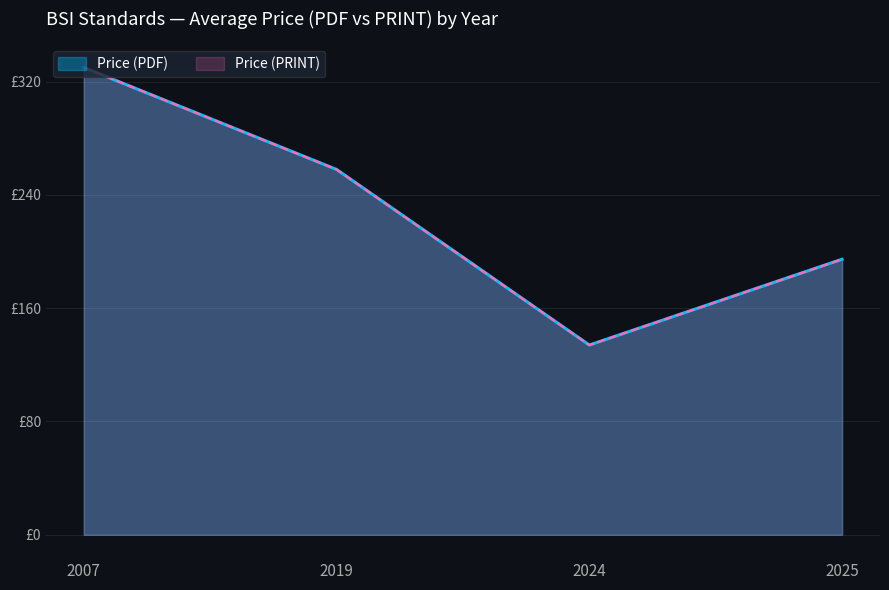

Does the chart display data point markers on the line(s)?

No